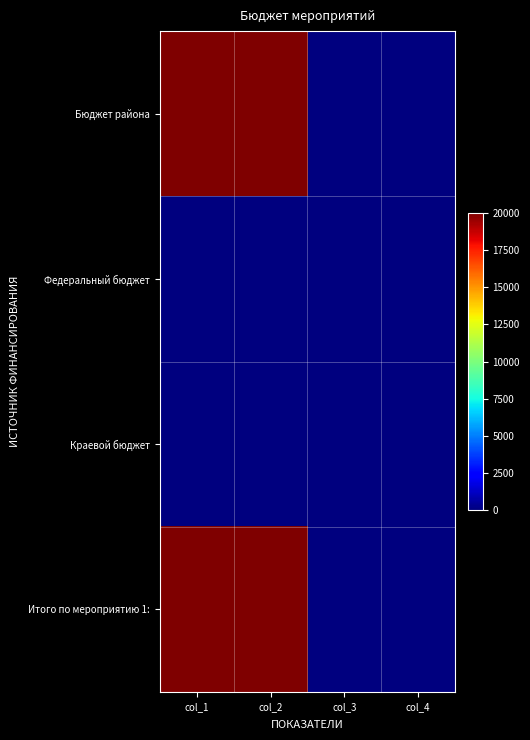

What is the spread (max minus min) of values at col_1?

20000